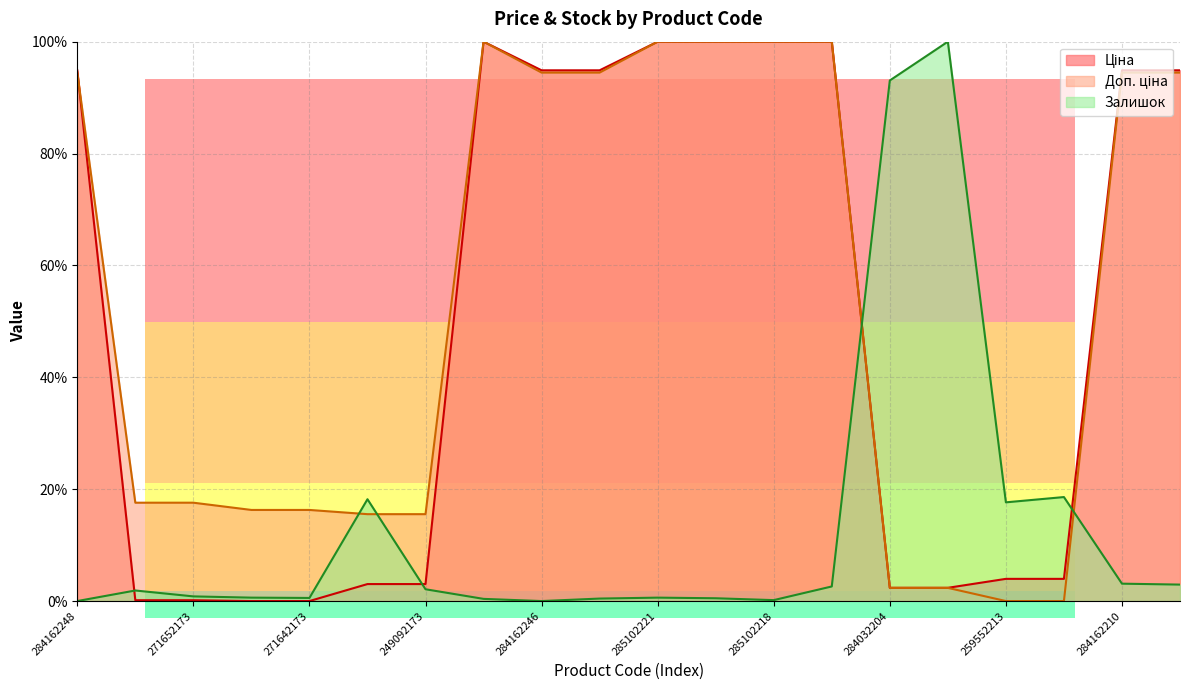

Reading right to left, extract all data points from this chart.

Ціна: 94.9	94.9	4.0	4.0	2.4	2.4	100.0	100.0	100.0	100.0	94.9	94.9	100.0	3.0	3.0	0.0	0.0	0.1	0.1	94.9
Доп. ціна: 94.5	94.5	0.0	0.0	2.4	2.4	100.0	100.0	100.0	100.0	94.5	94.5	100.0	15.5	15.5	16.3	16.3	17.6	17.6	94.5
Залишок: 2.9	3.1	18.6	17.6	100.0	93.1	2.6	0.2	0.5	0.6	0.4	0.0	0.4	2.1	18.2	0.6	0.6	0.8	1.9	0.0